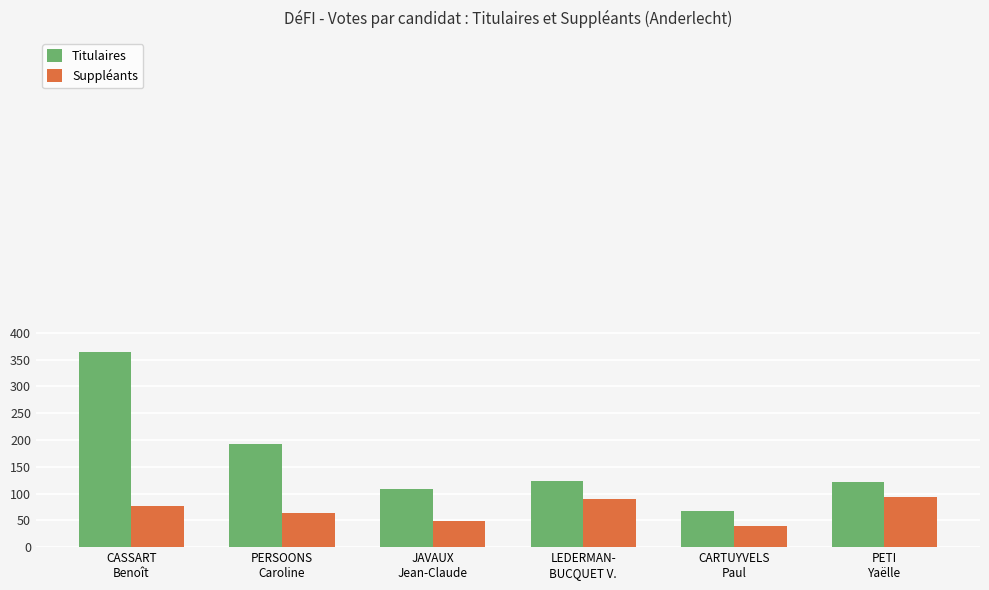

Which series has the largest total across all categories?

Titulaires